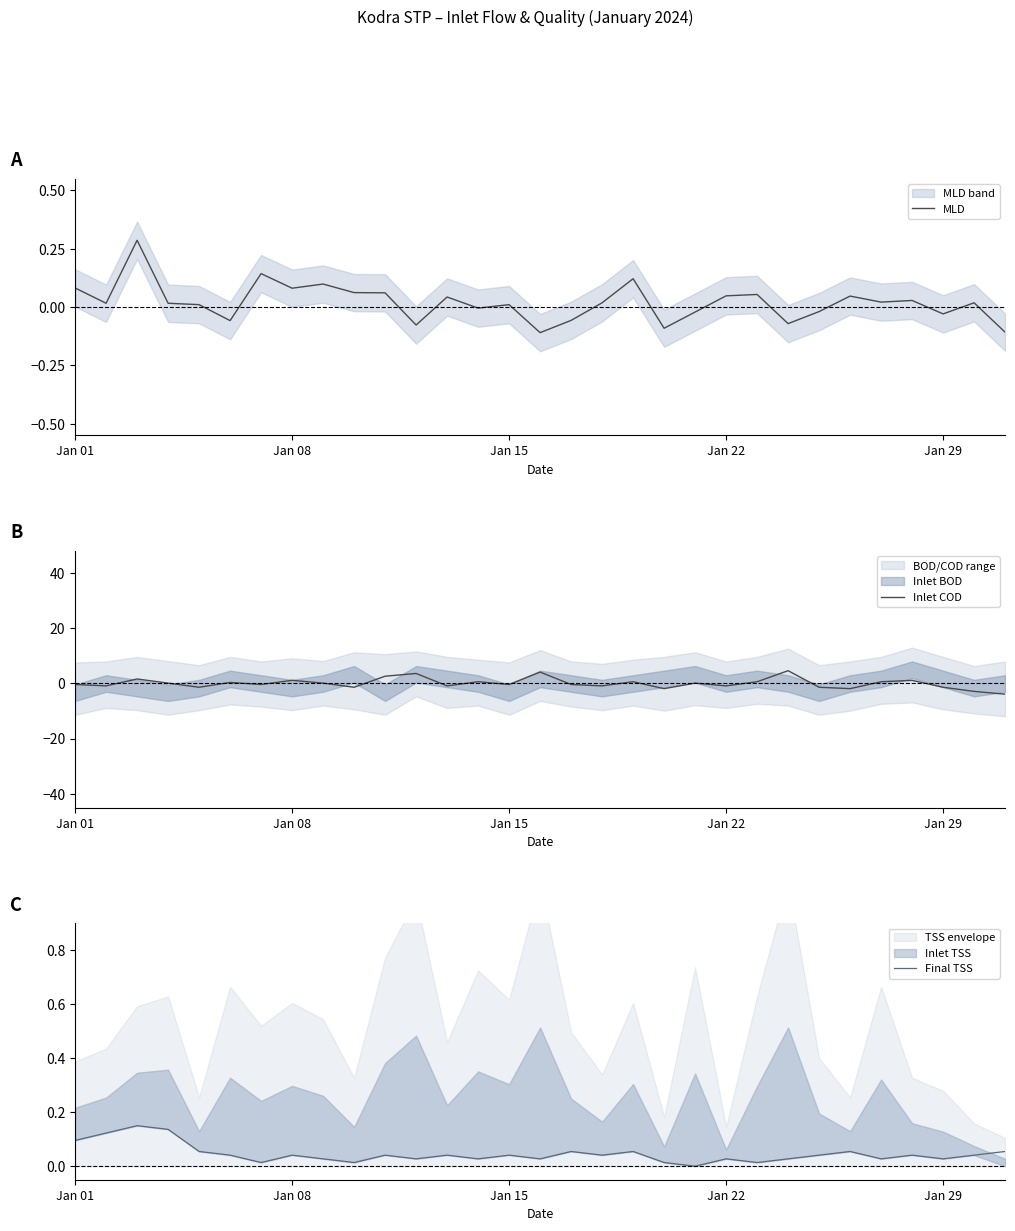

What is the highest value of the Inlet COD series?

4.6